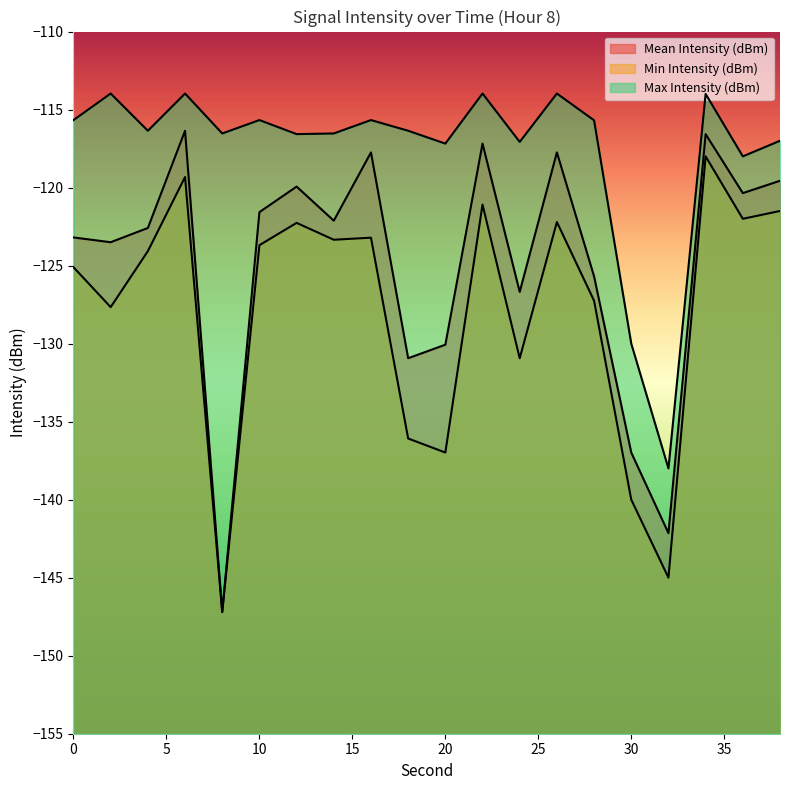

Reading left to right, extract all data points from this chart.

Mean Intensity (dBm): 0=-123.2	2=-123.5	4=-122.6	6=-116.4	8=-147.2	10=-121.6	12=-119.9	14=-122.1	16=-117.7	18=-130.9	20=-130.1	22=-117.2	24=-126.7	26=-117.7	28=-125.7	30=-137.0	32=-142.1	34=-116.6	36=-120.4	38=-119.6
Min Intensity (dBm): 0=-125.1	2=-127.7	4=-124.1	6=-119.3	8=-147.2	10=-123.7	12=-122.3	14=-123.3	16=-123.2	18=-136.1	20=-137.0	22=-121.1	24=-130.9	26=-122.2	28=-127.3	30=-140.0	32=-145.0	34=-118.0	36=-122.0	38=-121.5
Max Intensity (dBm): 0=-115.7	2=-114.0	4=-116.4	6=-114.0	8=-116.5	10=-115.7	12=-116.6	14=-116.5	16=-115.7	18=-116.4	20=-117.2	22=-114.0	24=-117.1	26=-114.0	28=-115.7	30=-130.0	32=-138.0	34=-114.0	36=-118.0	38=-117.0